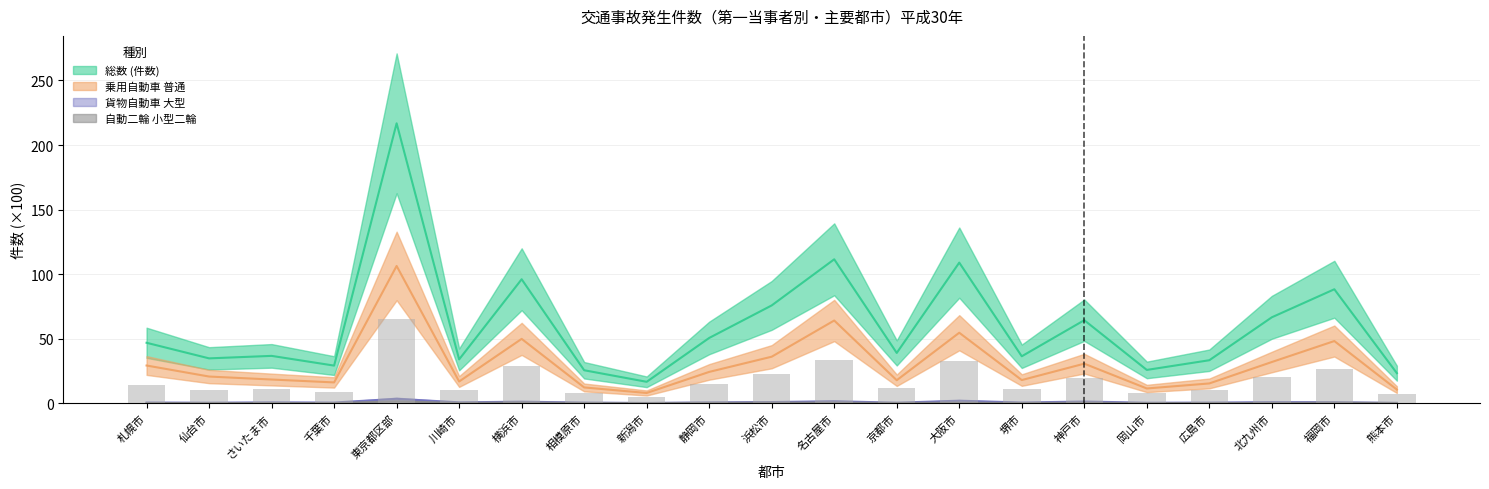

Is the value of 自動二輪 小型二輪 at 相模原市 greater than the value of 総数 (件数) at 横浜市?

No